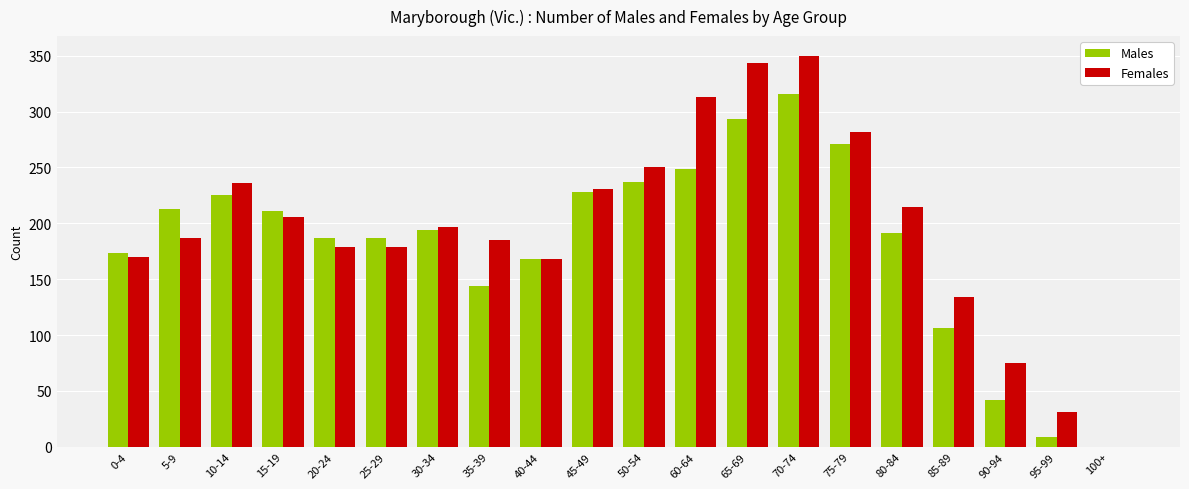

Which series changed the most between 25-29 and 95-99?

Males